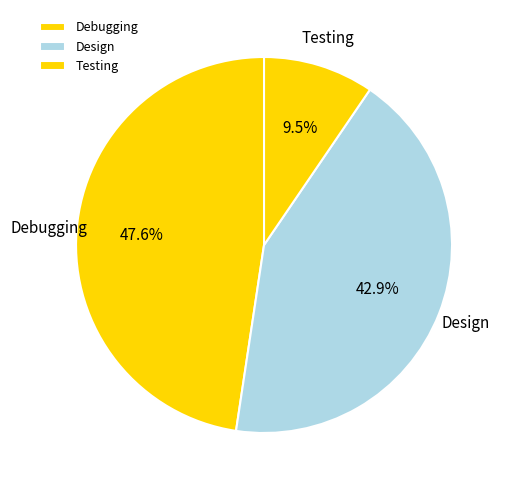

What portion of the pie excludes Design?

57.1%